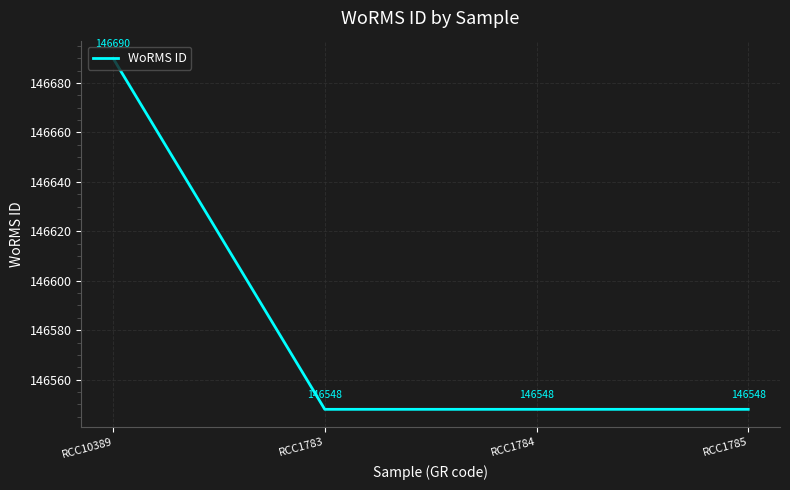

True or false: there are more than 0 points higher than both neighbors.

False